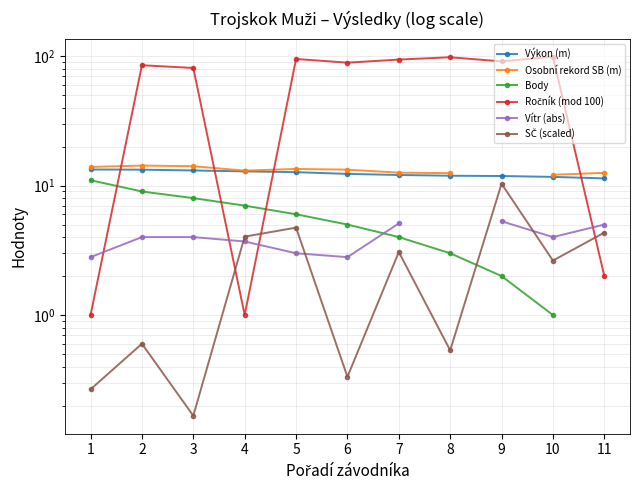

True or false: Výkon (m) and Body intersect in this chart.

False